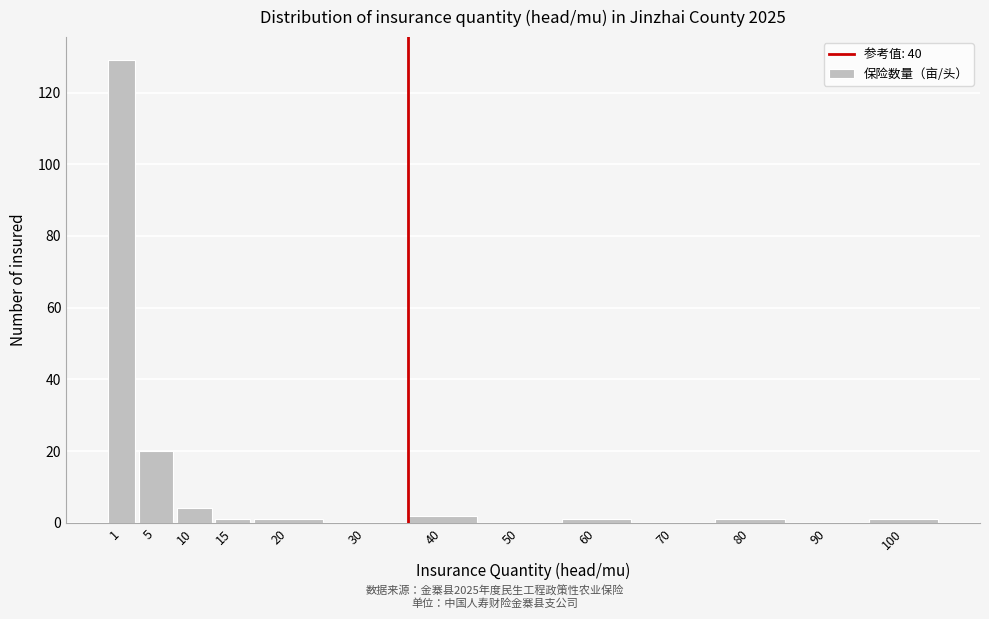

Reading right to left, list all the values displayed in this chart.

100=1	90=0	80=1	70=0	60=1	50=0	40=2	30=0	20=1	15=1	10=4	5=20	1=129